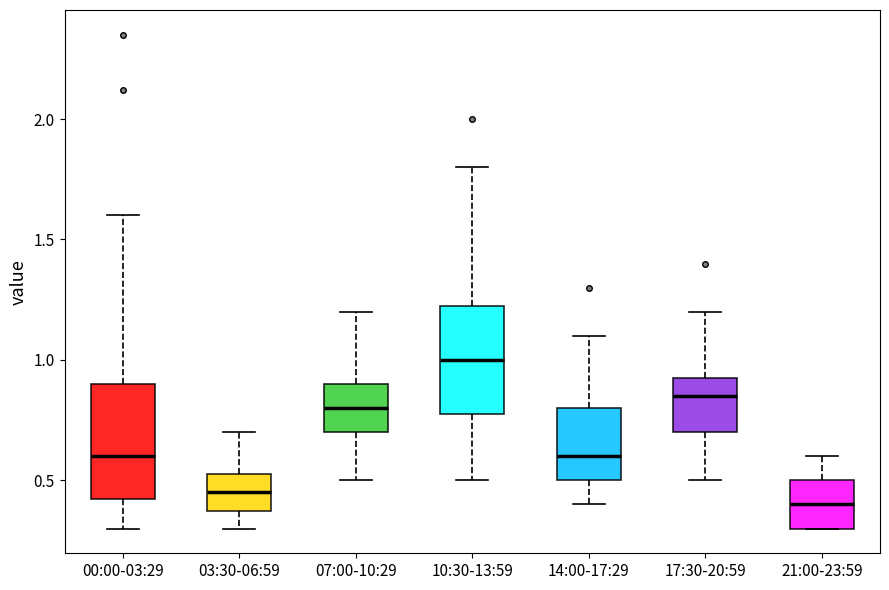

Where does the upper whisker of the box for 14:00-17:29 end on the y-axis? The values are not printed on the chart, so give them approximately, as read against the axis.

1.10